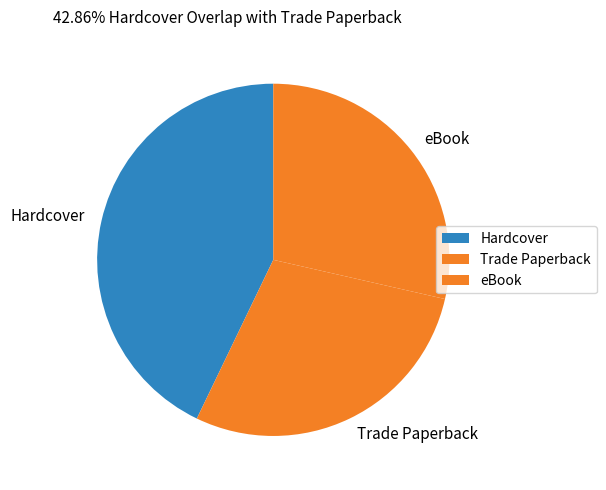

Approximately how many times larger is the value at eBook compared to Hardcover?

0.7